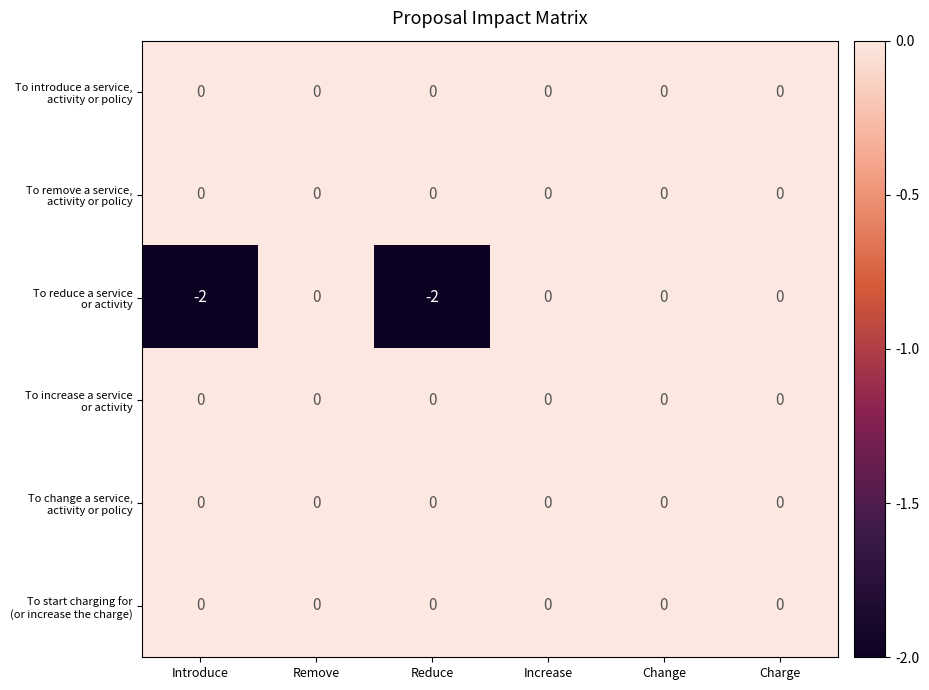

Count the number of data series in this chart.

6